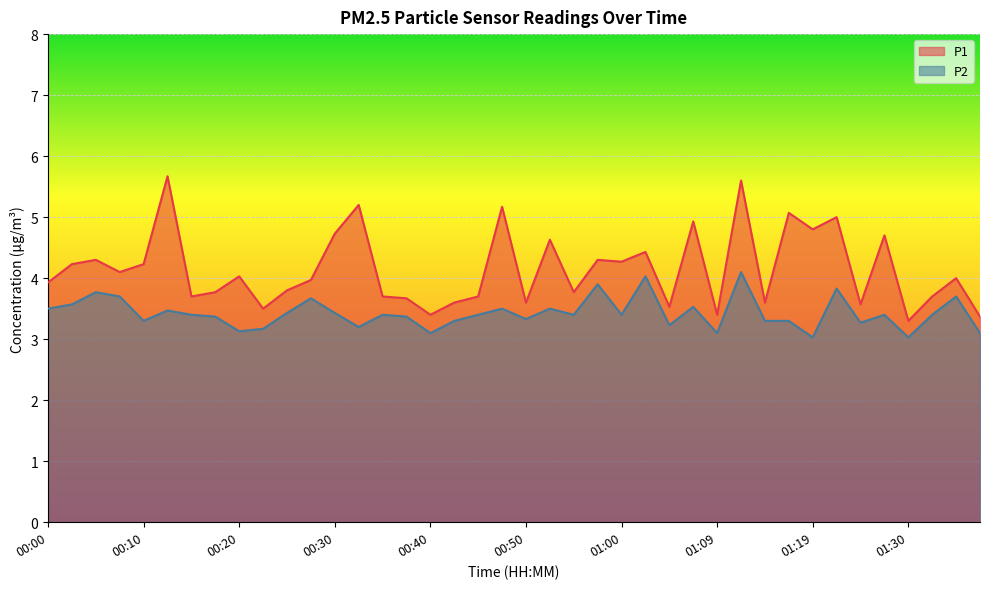

What is the minimum value shown in the chart?

3.0